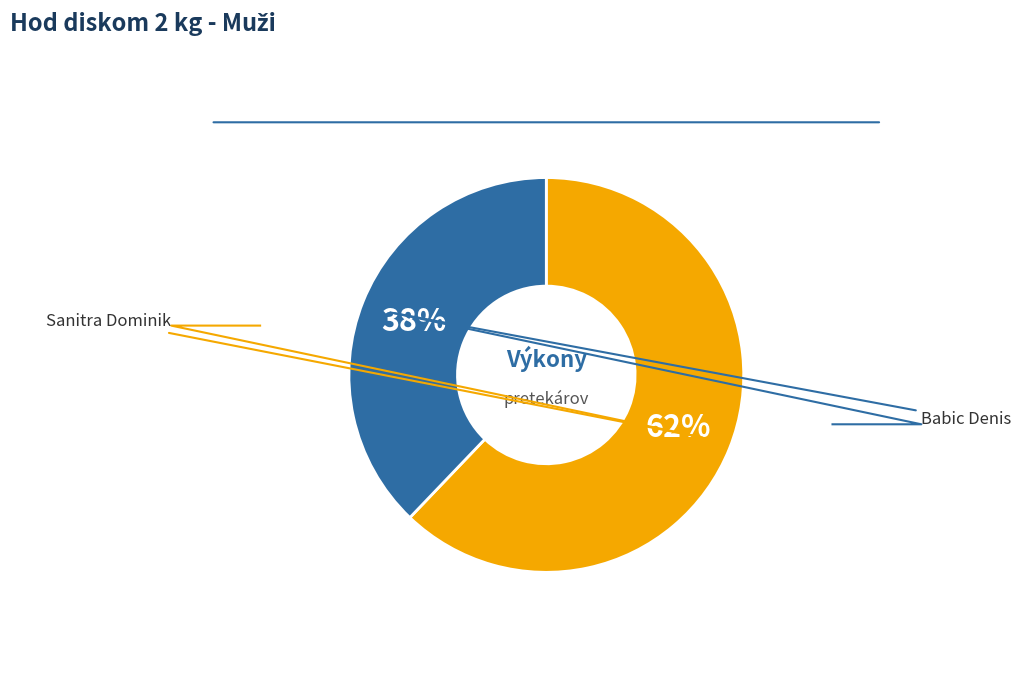

Count the number of slices in the pie.

2